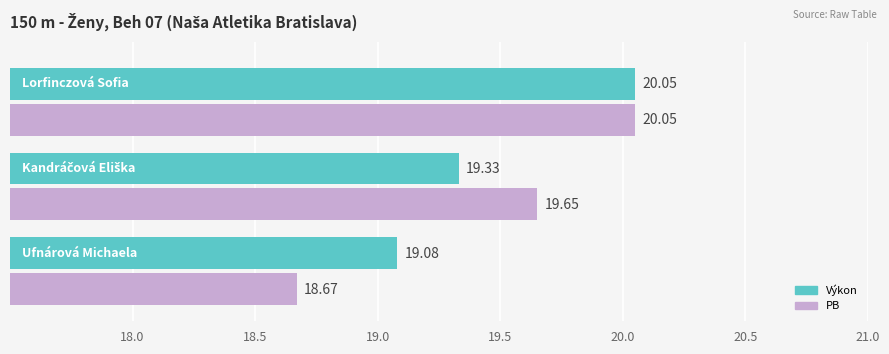

Which series has the widest spread of values?

PB